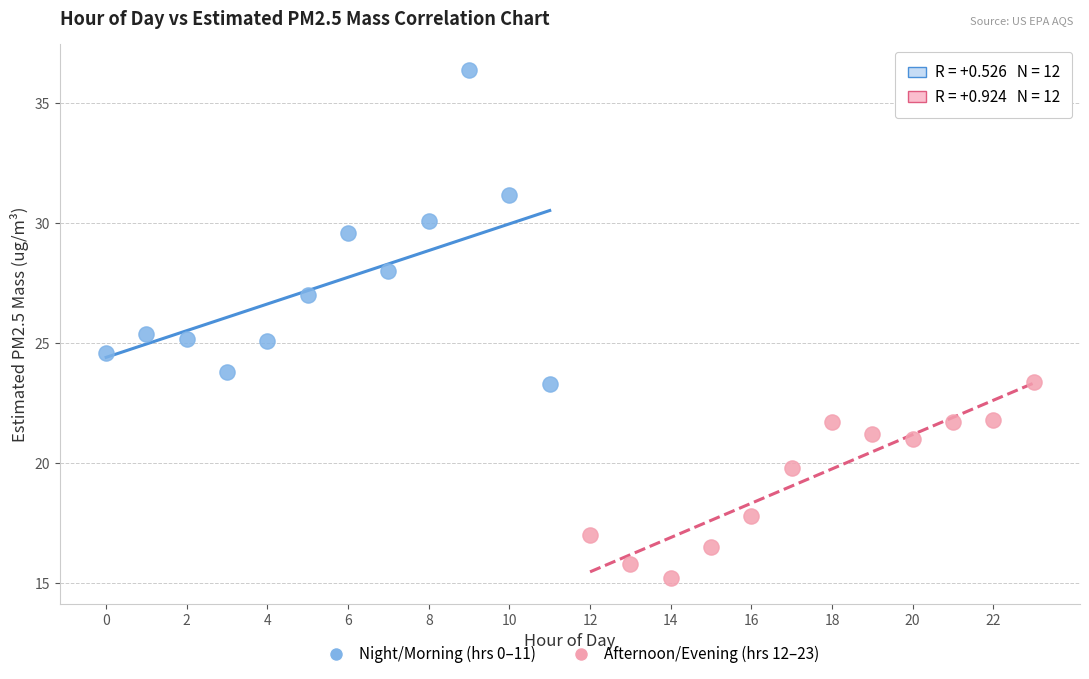

Which series reaches the minimum Y coordinate?

Afternoon/Evening (hrs 12–23)